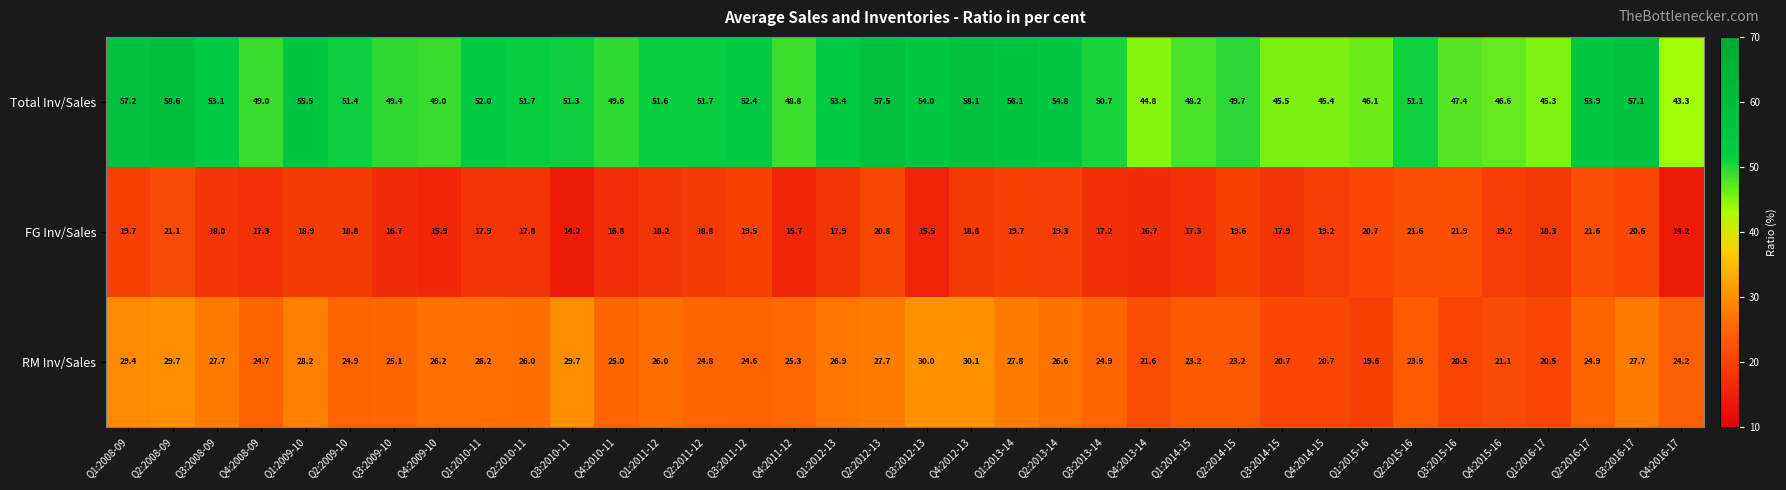

Where is Total Inv/Sales nearest to the value 50?

Q2:2014-15